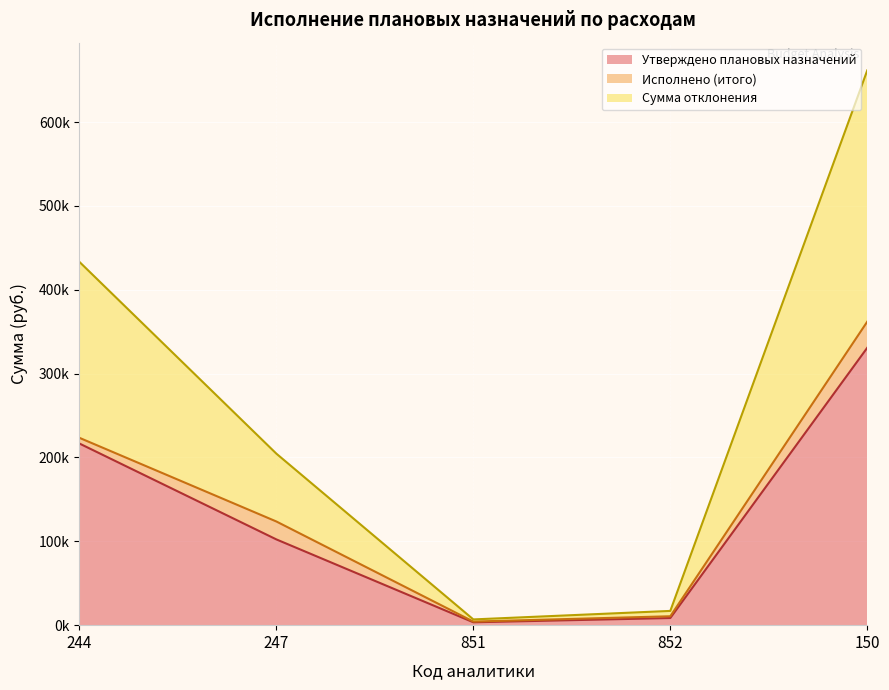

At which label does Утверждено плановых назначений reach its minimum?

851